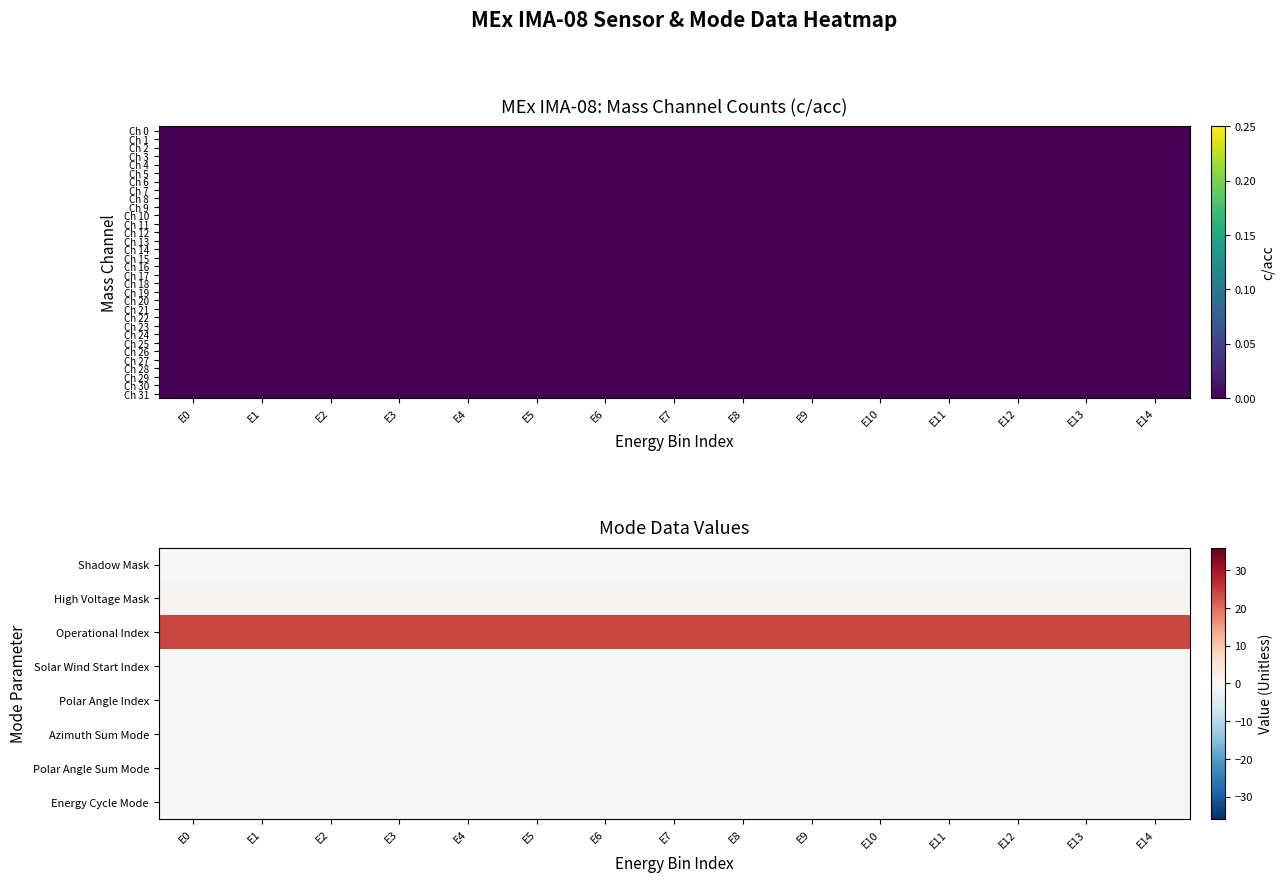

The Ch 20 series shows 0 at E4. True or false?

True